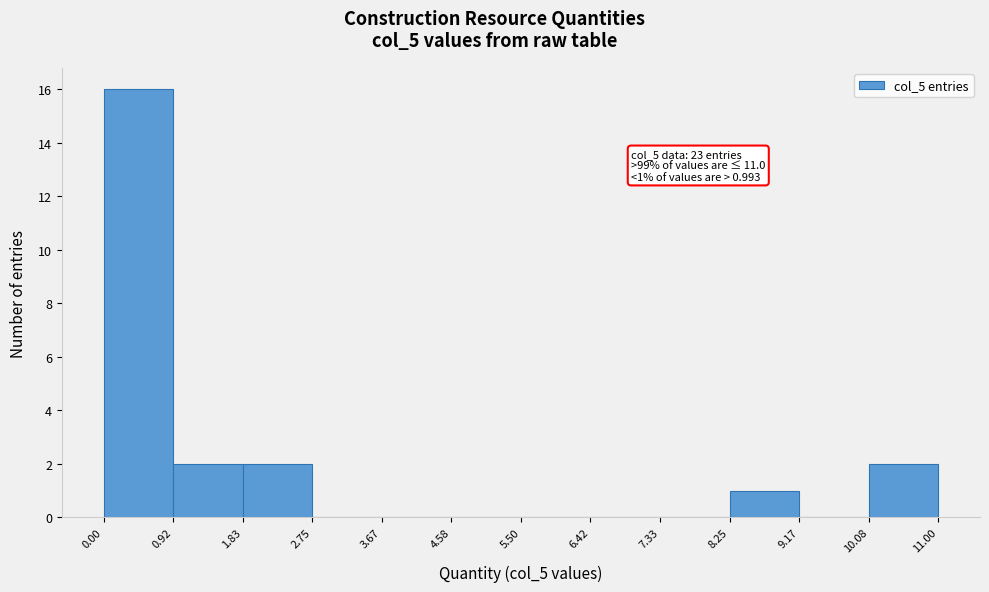

Over which range of the x-axis is the bar tallest?

0.00 to 0.92